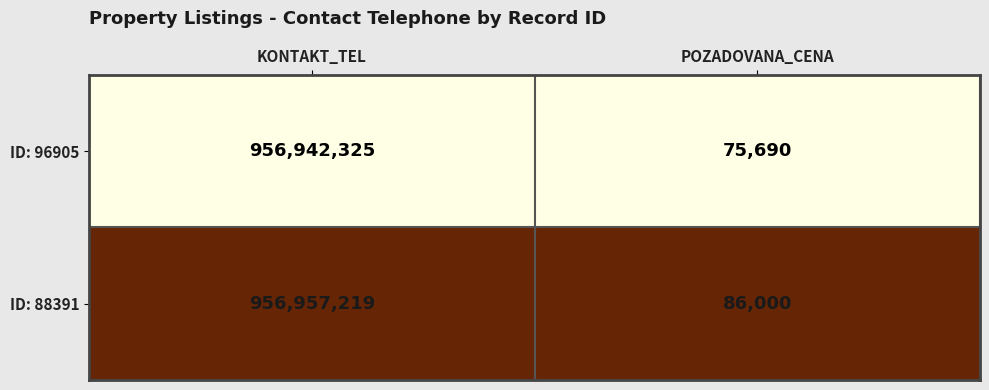

Reading right to left, what are all the values shown in this chart?

ID: 96905: 75690	956942325
ID: 88391: 86000	956957219